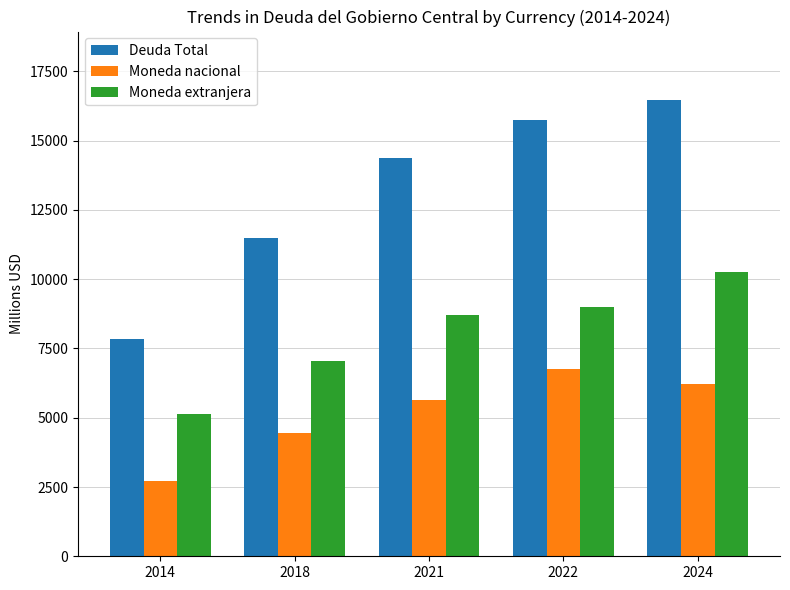

True or false: Deuda Total has a value of 11968.1 at 2014.

False